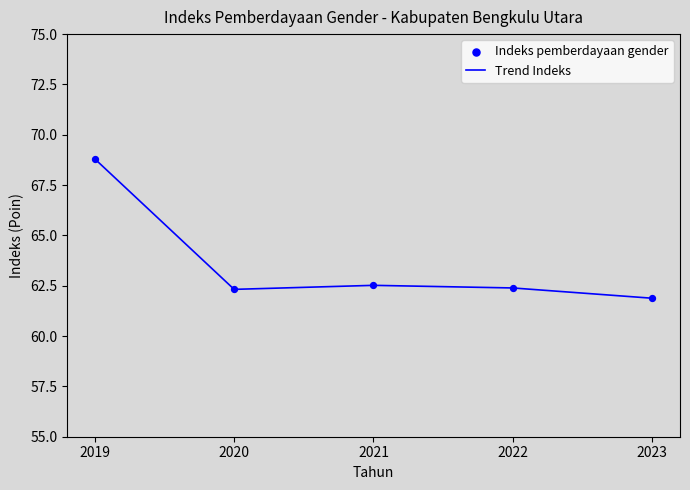

Which has a higher value, 2021 or 2019?

2019